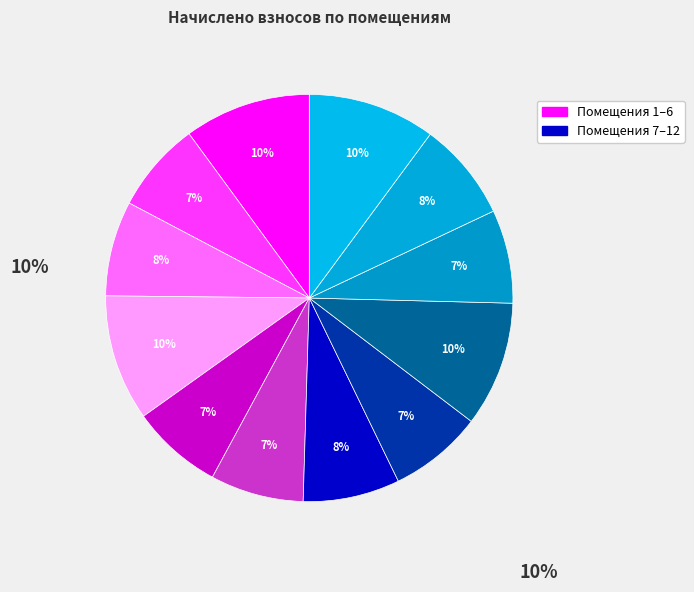

How many segments does this pie chart have?

12